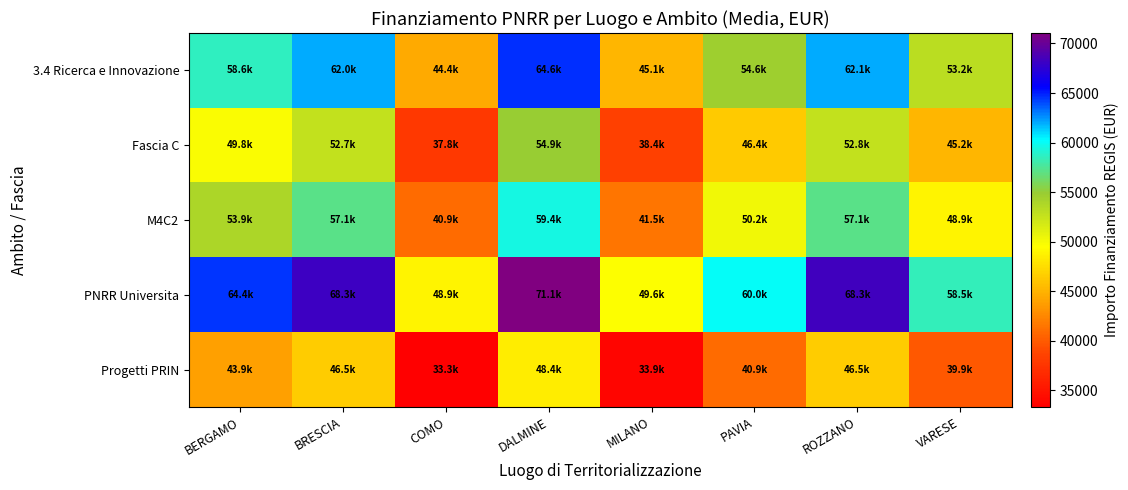

Rank the series at PAVIA from lowest to highest value.

Progetti PRIN, Fascia C, M4C2, 3.4 Ricerca e Innovazione, PNRR Universita